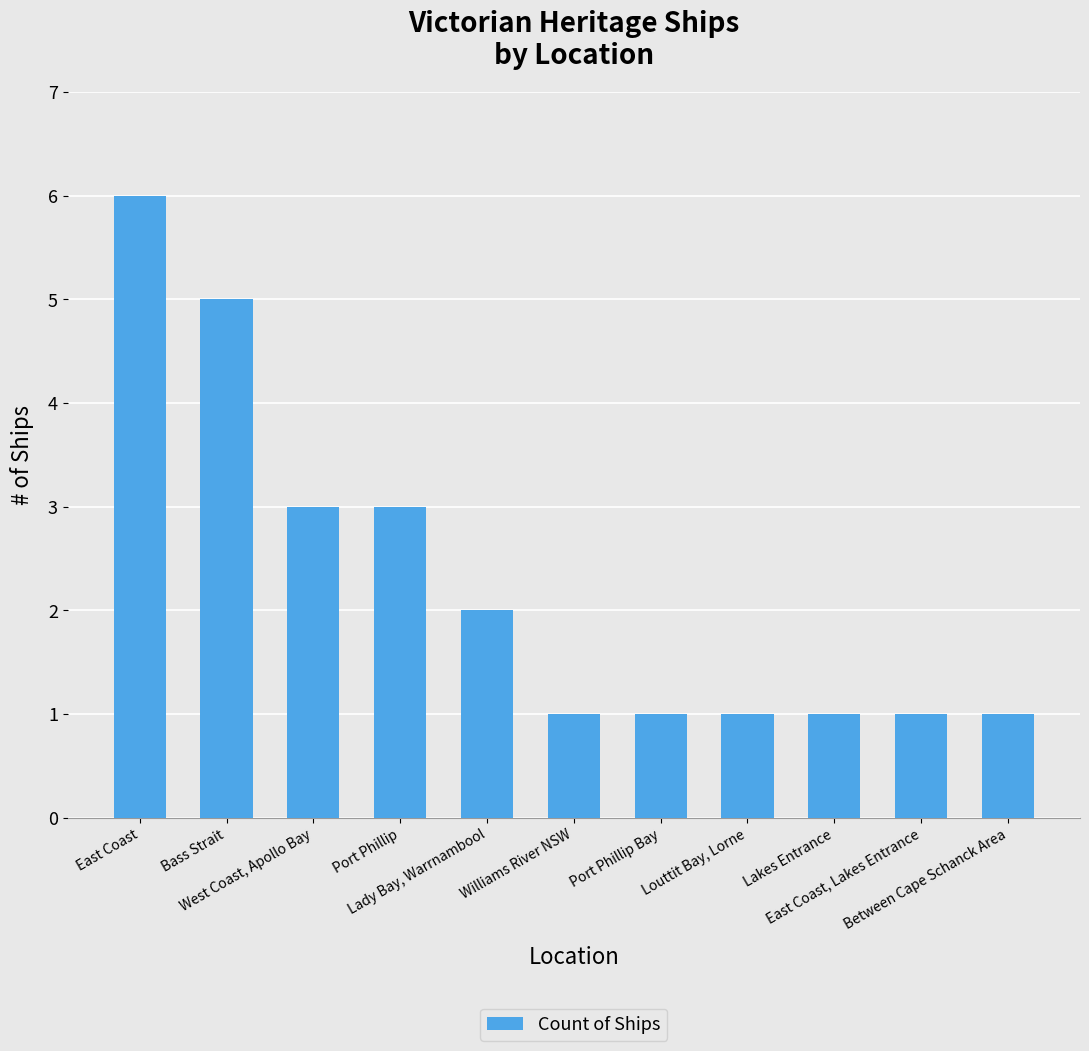

What position from the left is Lakes Entrance?

9